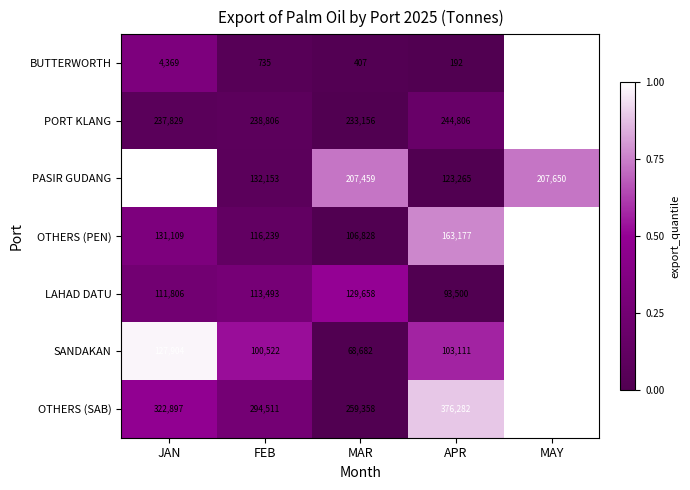

Rank the series by their maximum value, from lowest to highest.

BUTTERWORTH, SANDAKAN, LAHAD DATU, OTHERS (PEN), PASIR GUDANG, PORT KLANG, OTHERS (SAB)